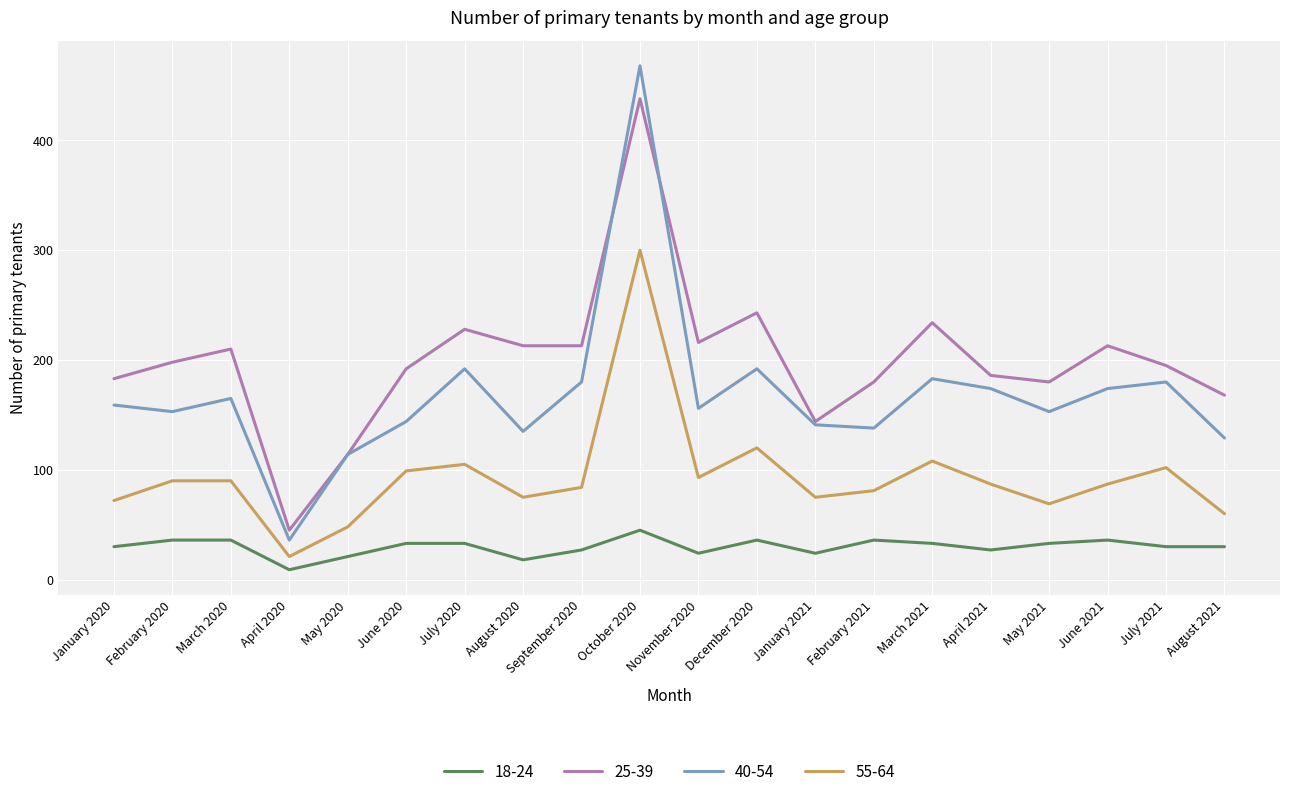

At which category is the sum across all series the highest?

October 2020